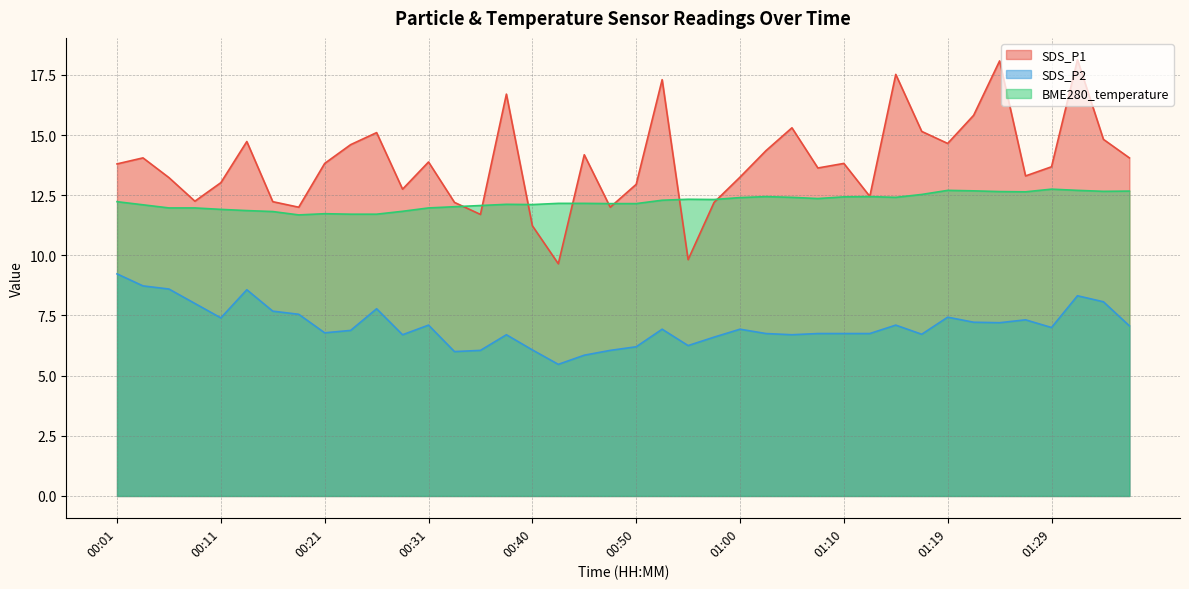

What is the approximate value of SDS_P1 at 01:24?

18.1